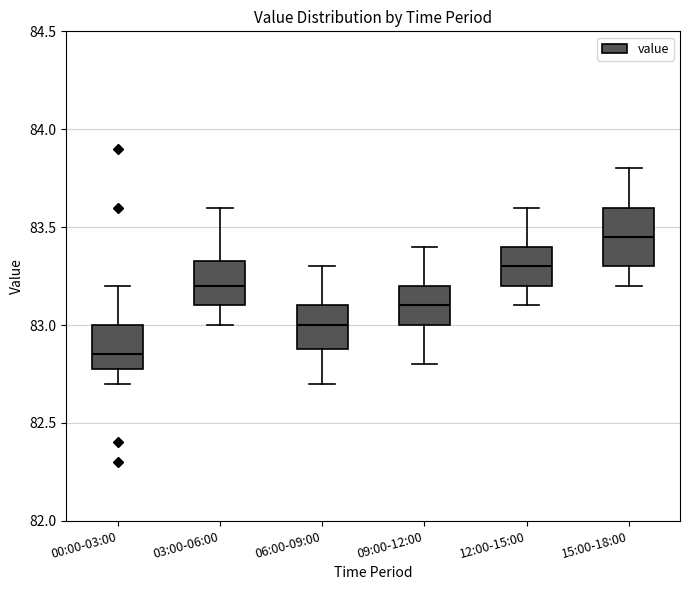

Comparing the boxes themselves (not the whiskers), which one is the tallest?

15:00-18:00